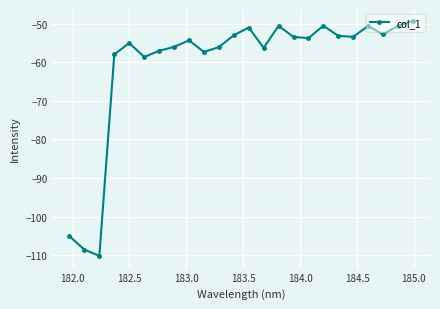

What is the difference between the maximum and minimum values?

60.9